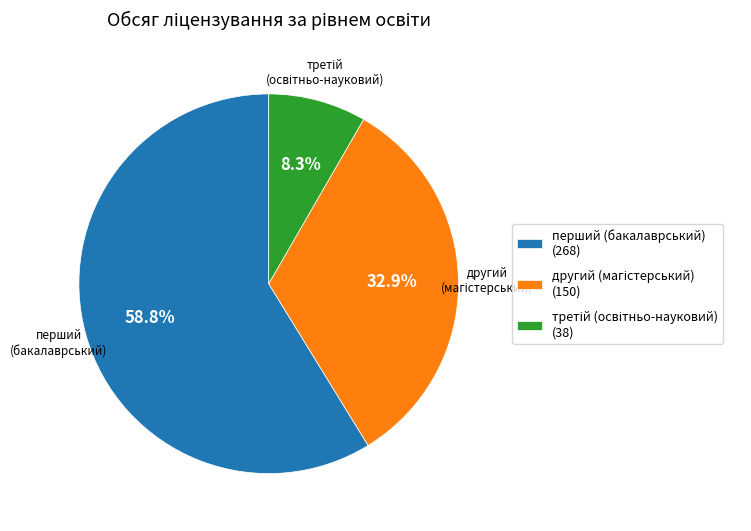

Is there any slice that represents more than half of the pie?

Yes